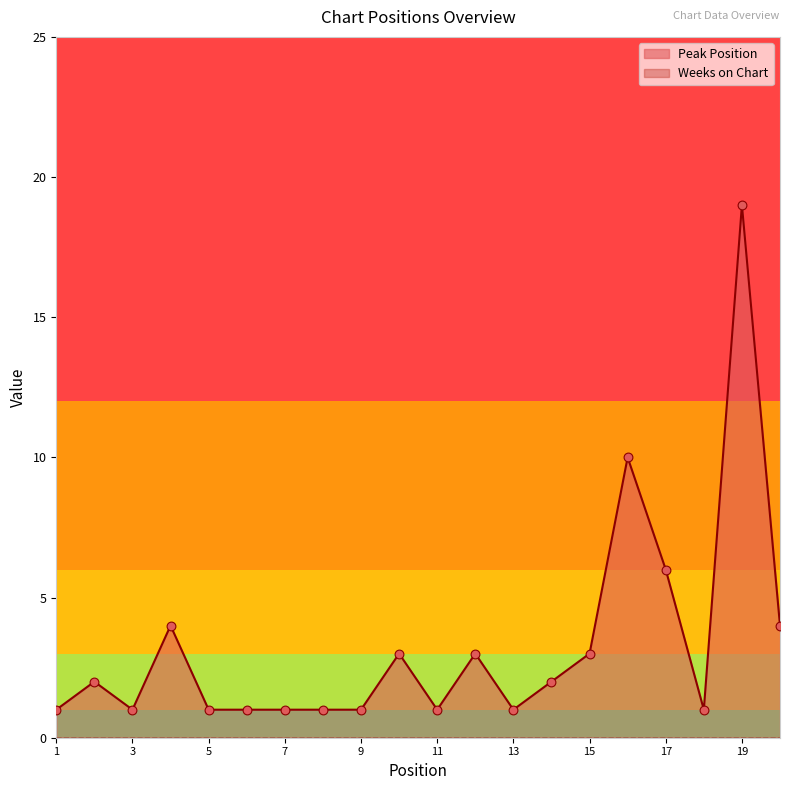

Approximately how many times larger is the value at 17 compared to 14?

3.0